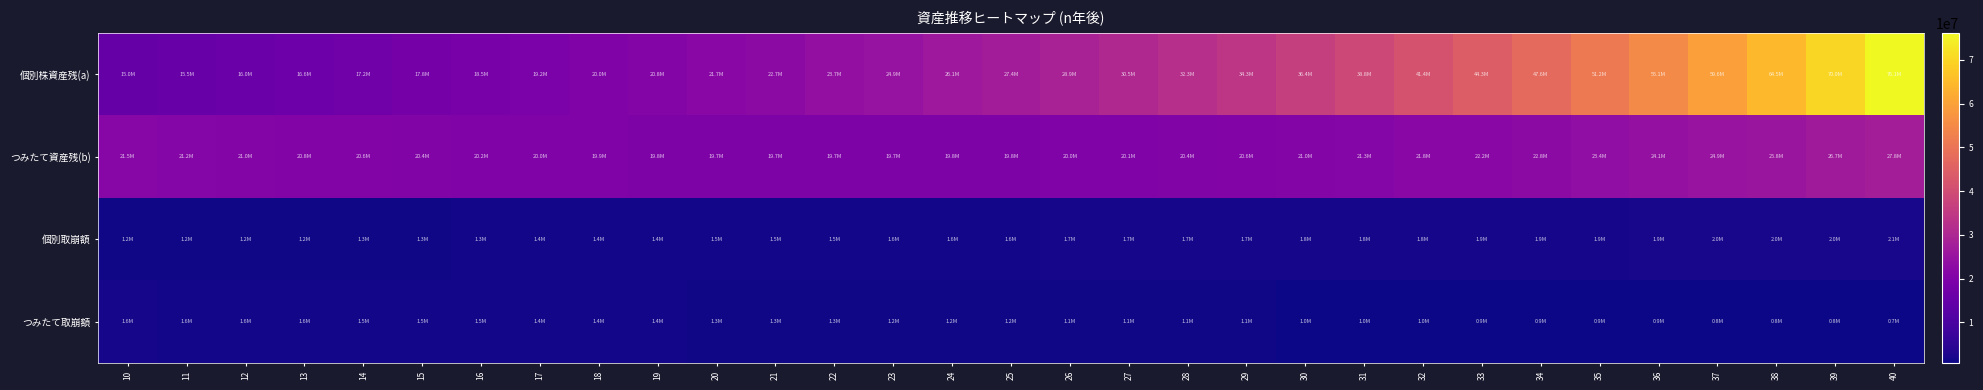

Rank the series by their maximum value, from lowest to highest.

つみたて取崩額, 個別取崩額, つみたて資産残(b), 個別株資産残(a)